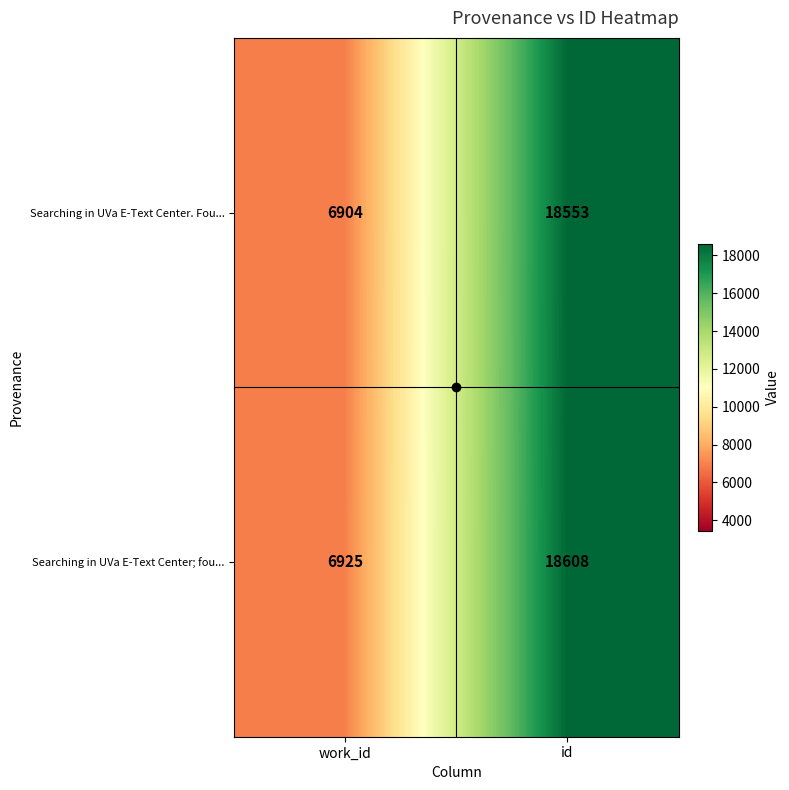

Is it true that Searching in UVa E-Text Center. Fou... equals 6904 at work_id?

True